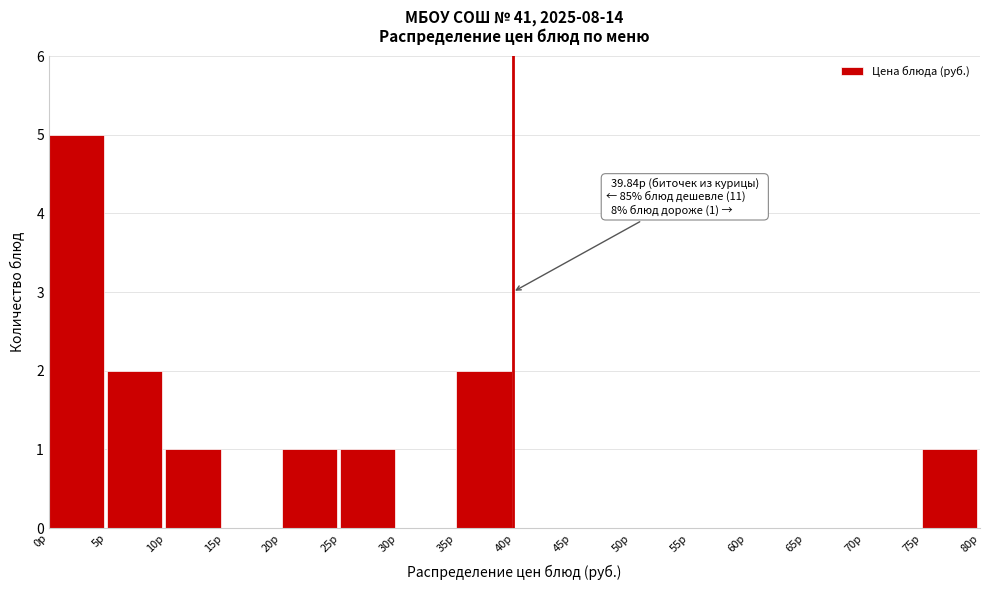

Which range on the x-axis has the tallest bar?

0 to 5